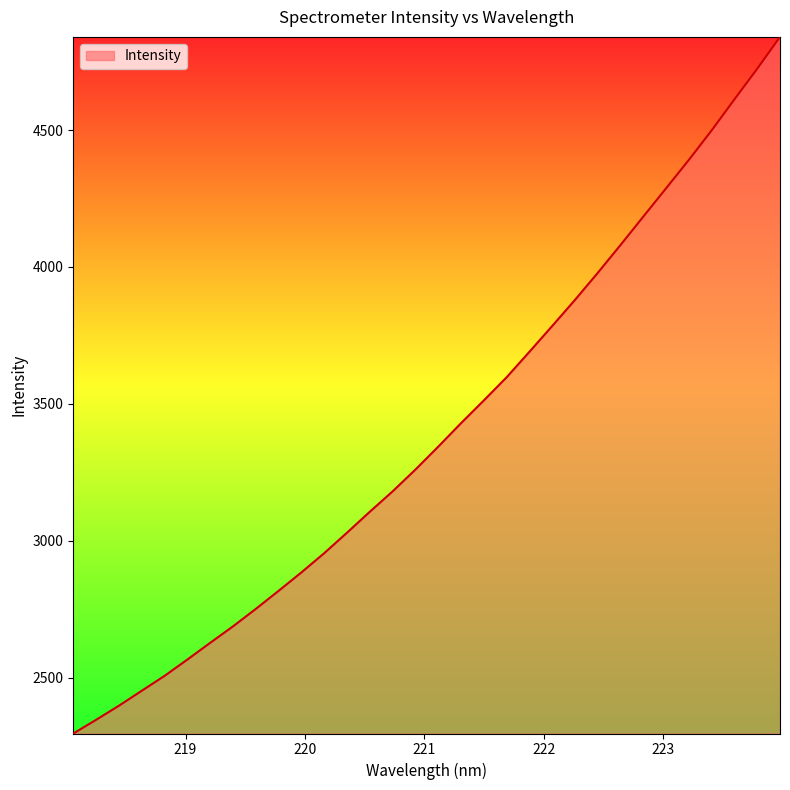

What is the minimum value shown in the chart?

2295.7